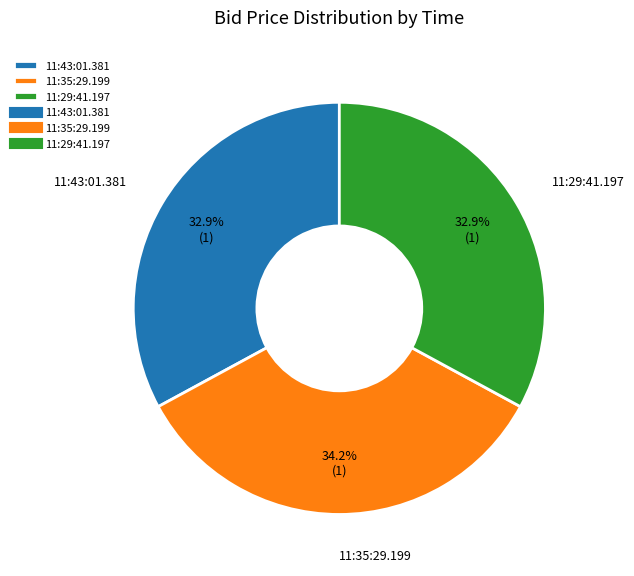

Is the sum of 11:35:29.199 and 11:43:01.381 greater than half?

Yes